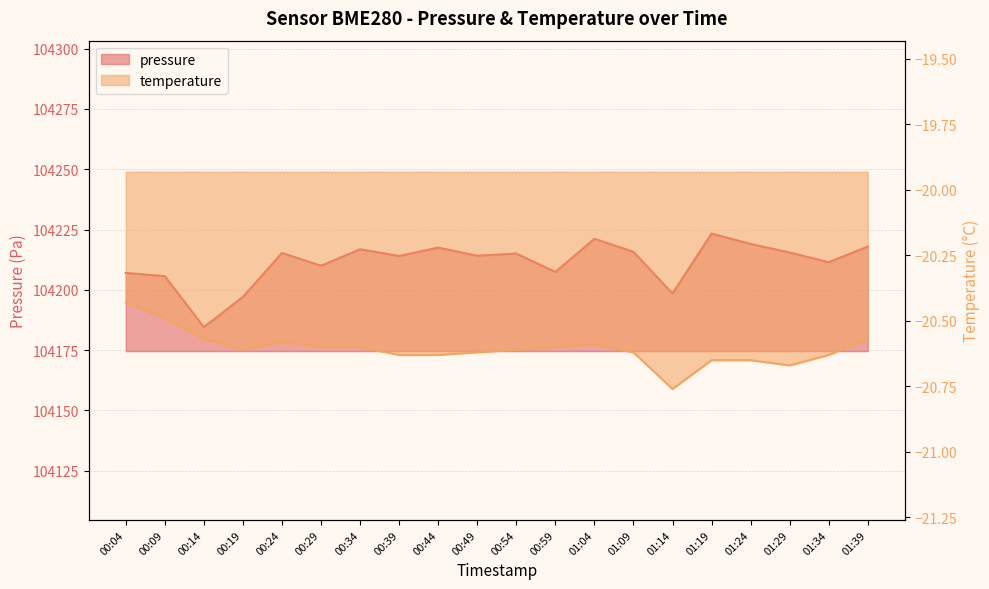

In pressure, how many points are higher than both neighbors (excluding endpoints)?

6